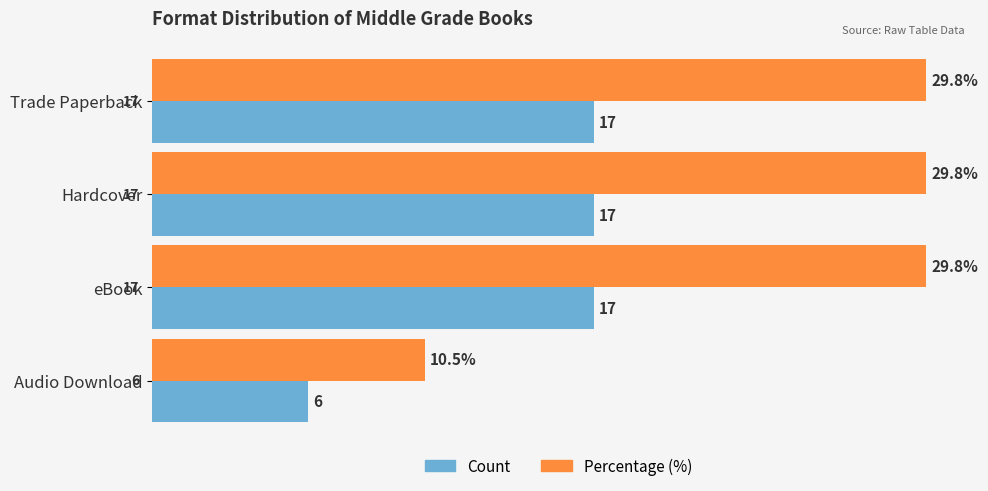

What is the greatest value displayed?

29.8